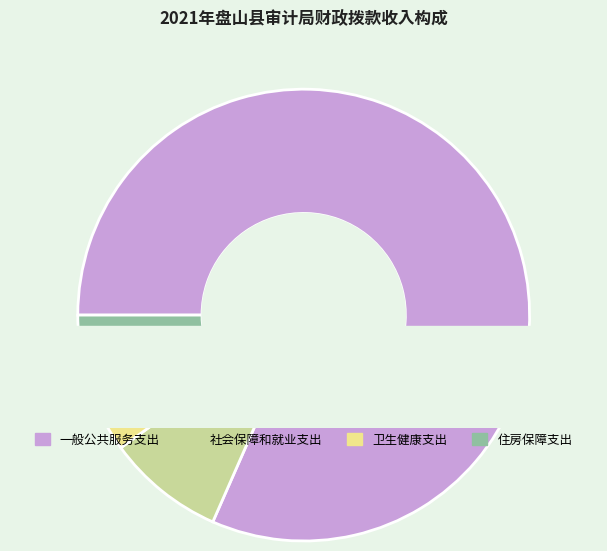

Combined, do 住房保障支出 and 社会保障和就业支出 account for over 50%?

No